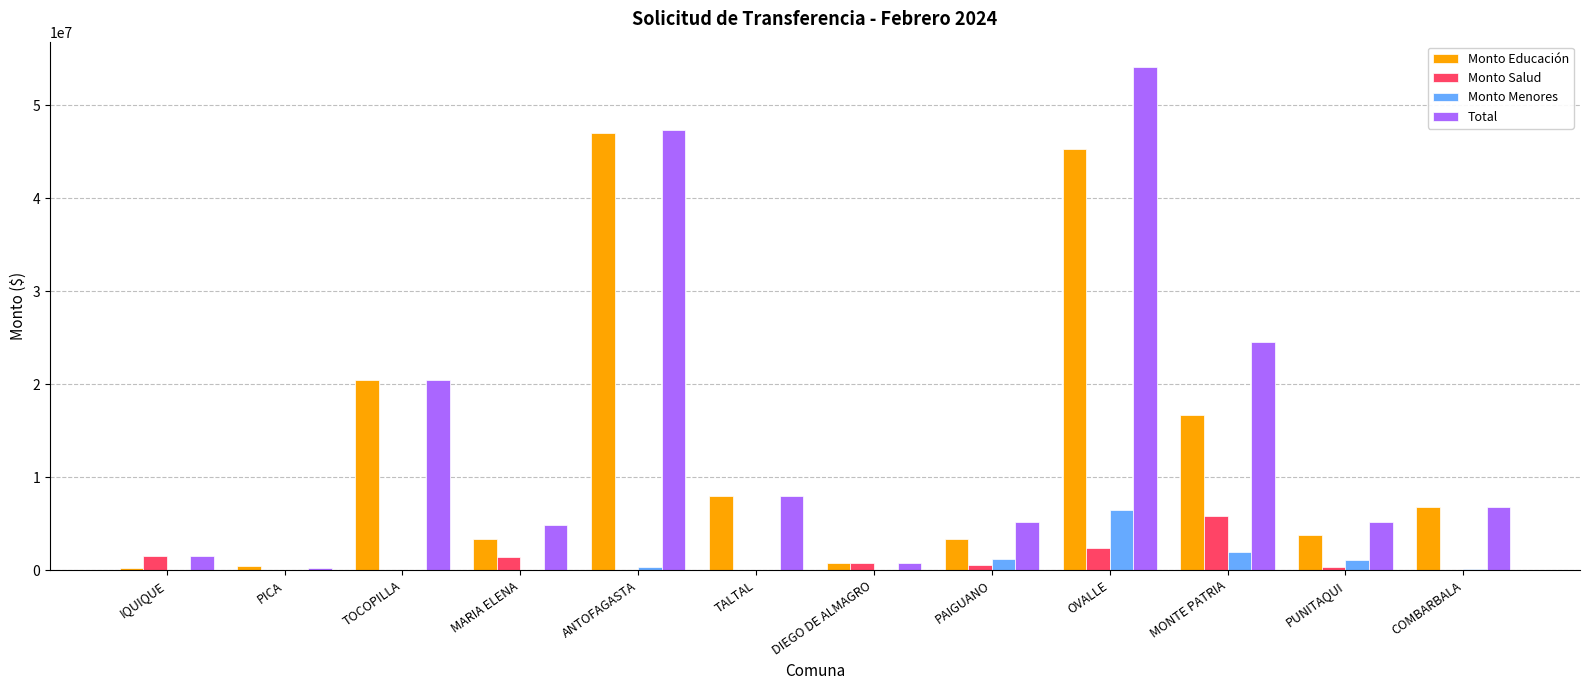

What is the sum of all Monto Menores values?

11114911